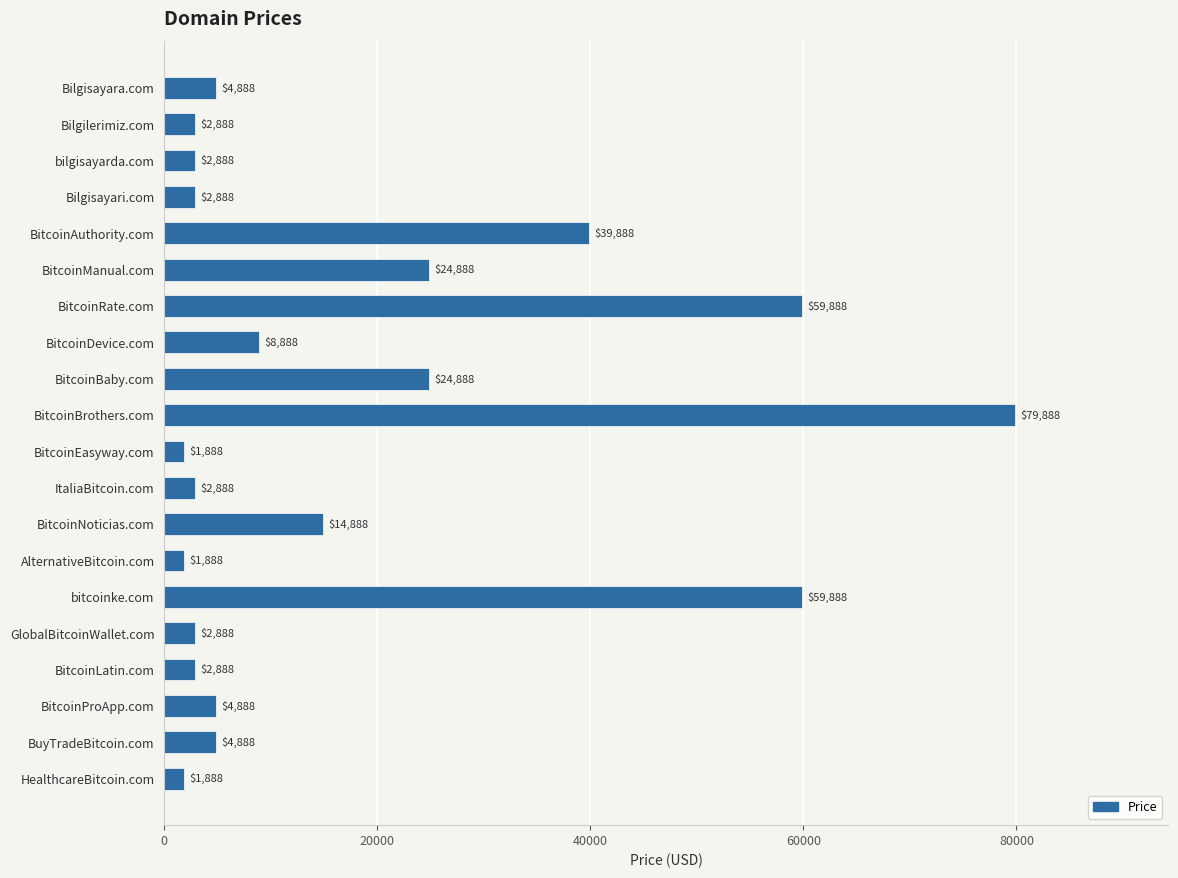

At which label is the value closest to 40888?

BitcoinAuthority.com